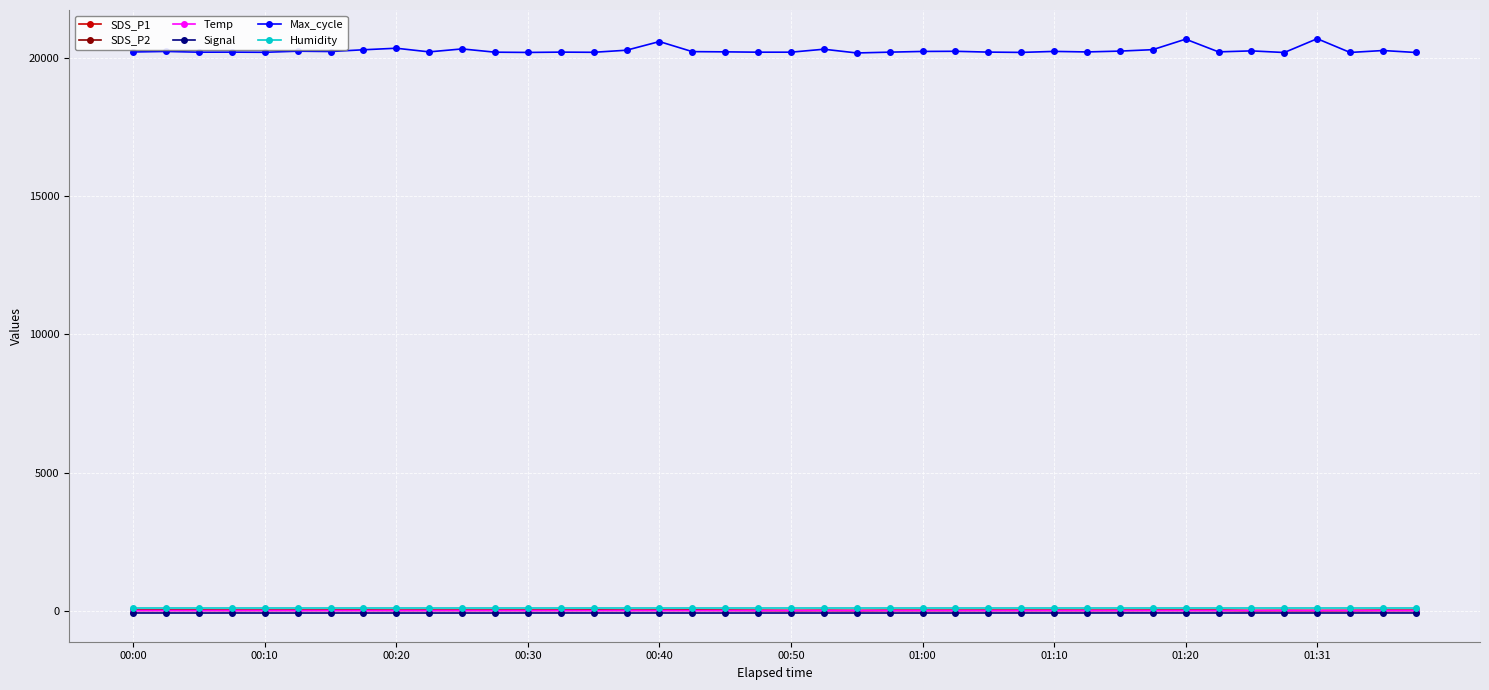

What is the value of the Max_cycle point at the 4th from the left?

20209.0